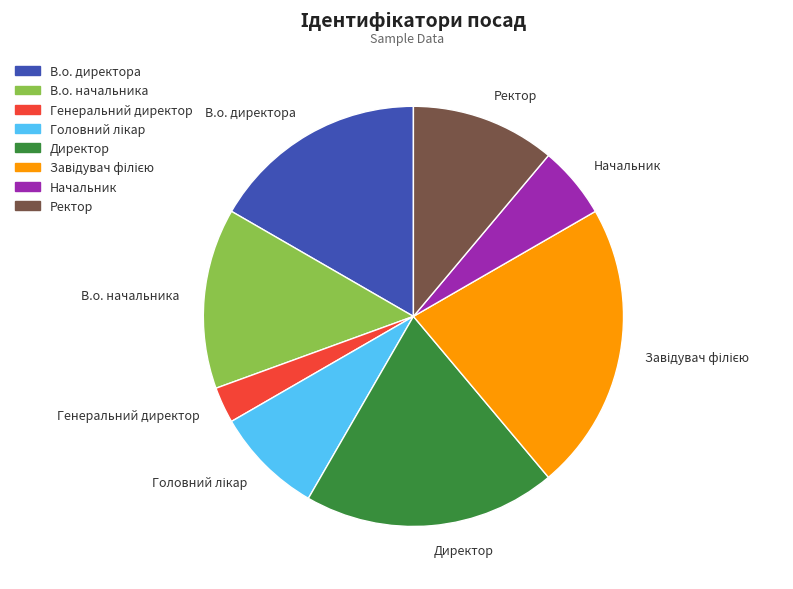

Is there a majority slice in this chart?

No